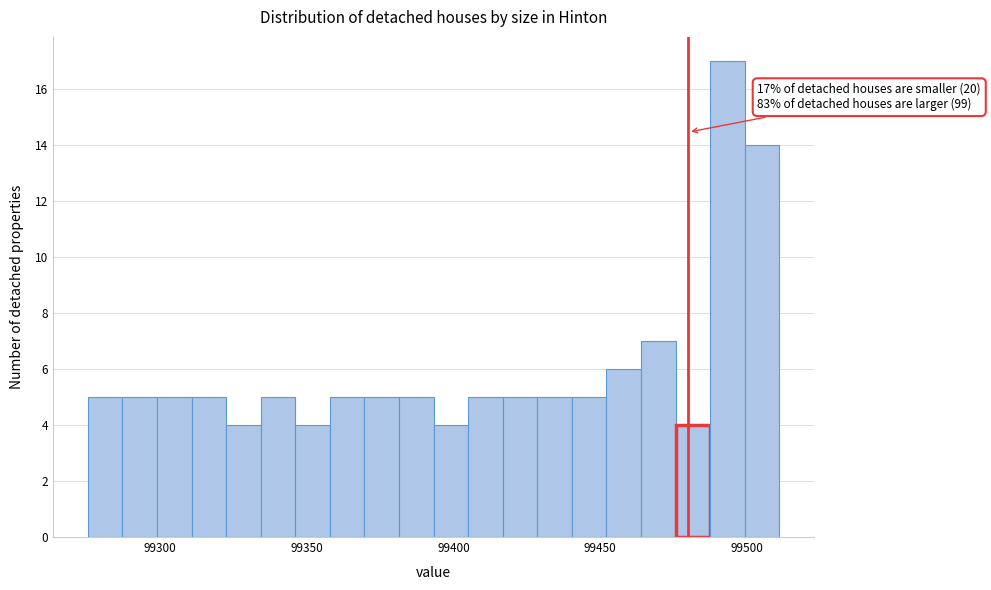

Around what value on the x-axis is the tallest bar? Give the approximate position of its centre, as read against the axis.

99495